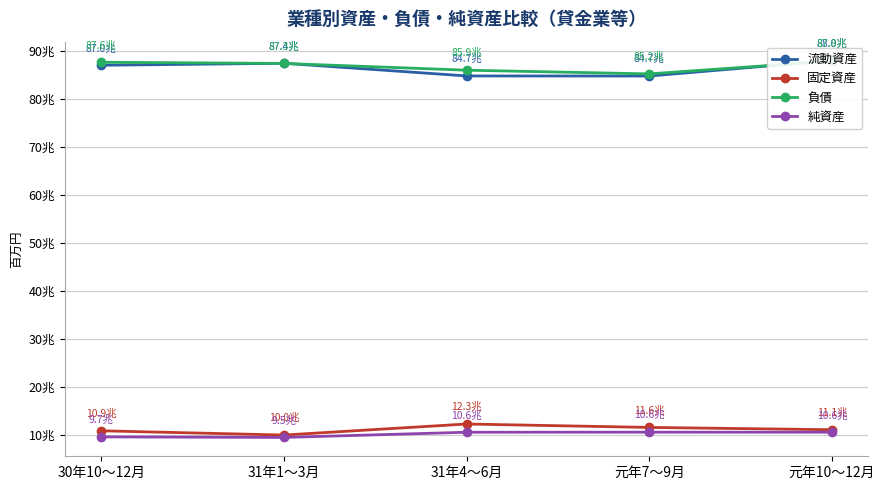

At which label does 固定資産 first exceed 11147122?

31年4～6月